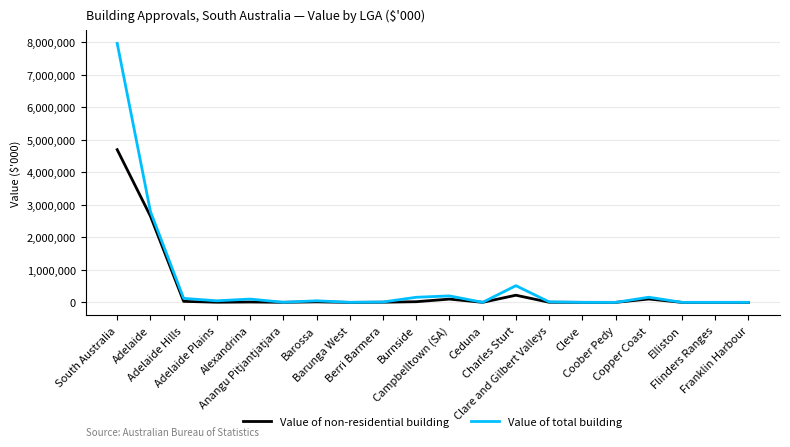

What is the difference between the Value of non-residential building values at Cleve and Anangu Pitjantjatjara?

1283.0